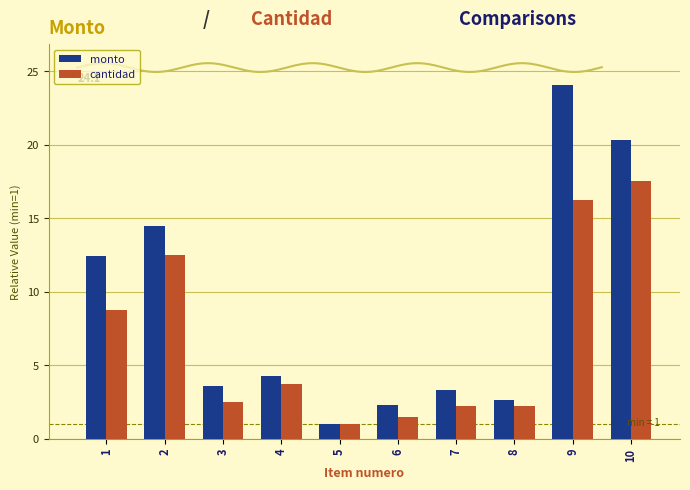

How many data points in cantidad are less than 3?

5